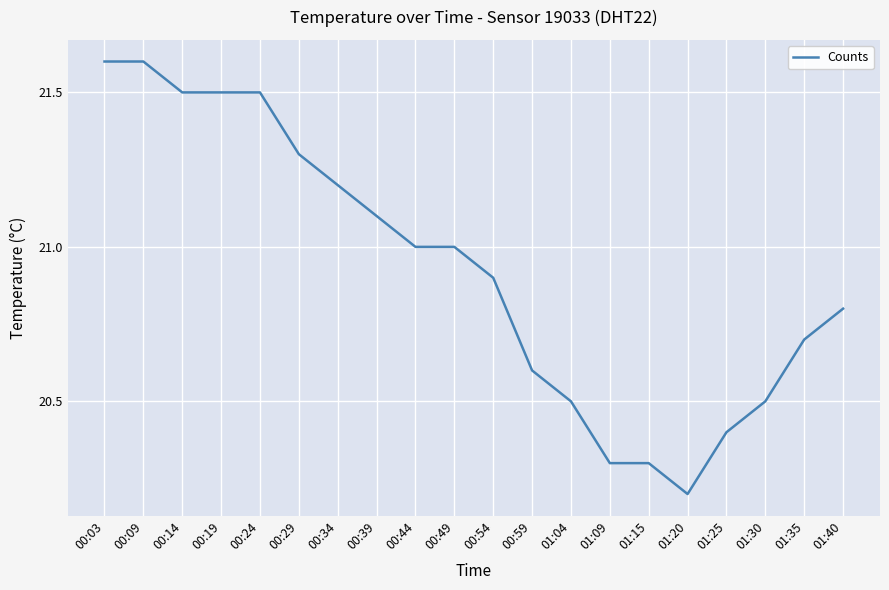

What position from the left is 01:09?

14